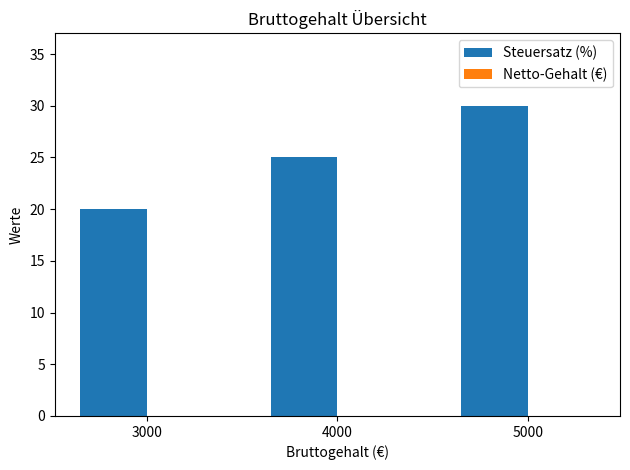

Count the number of categories in the chart.

3